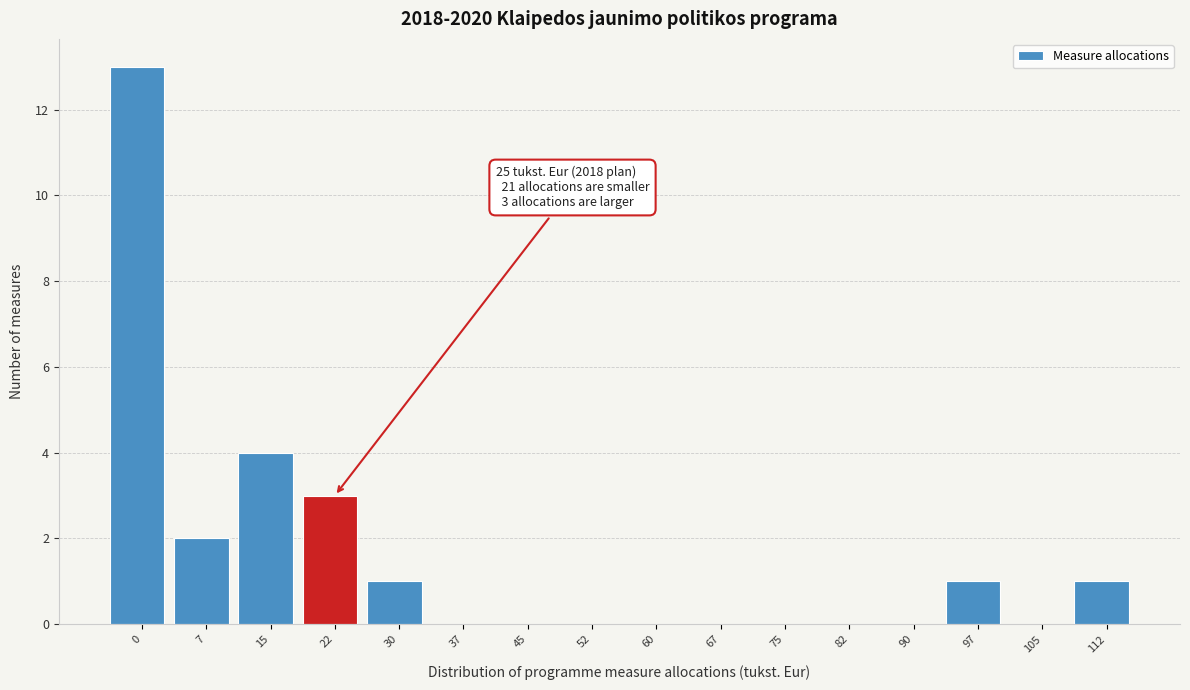

Reading right to left, list all the values displayed in this chart.

112=1	105=0	97=1	90=0	82=0	75=0	67=0	60=0	52=0	45=0	37=0	30=1	22=3	15=4	7=2	0=13